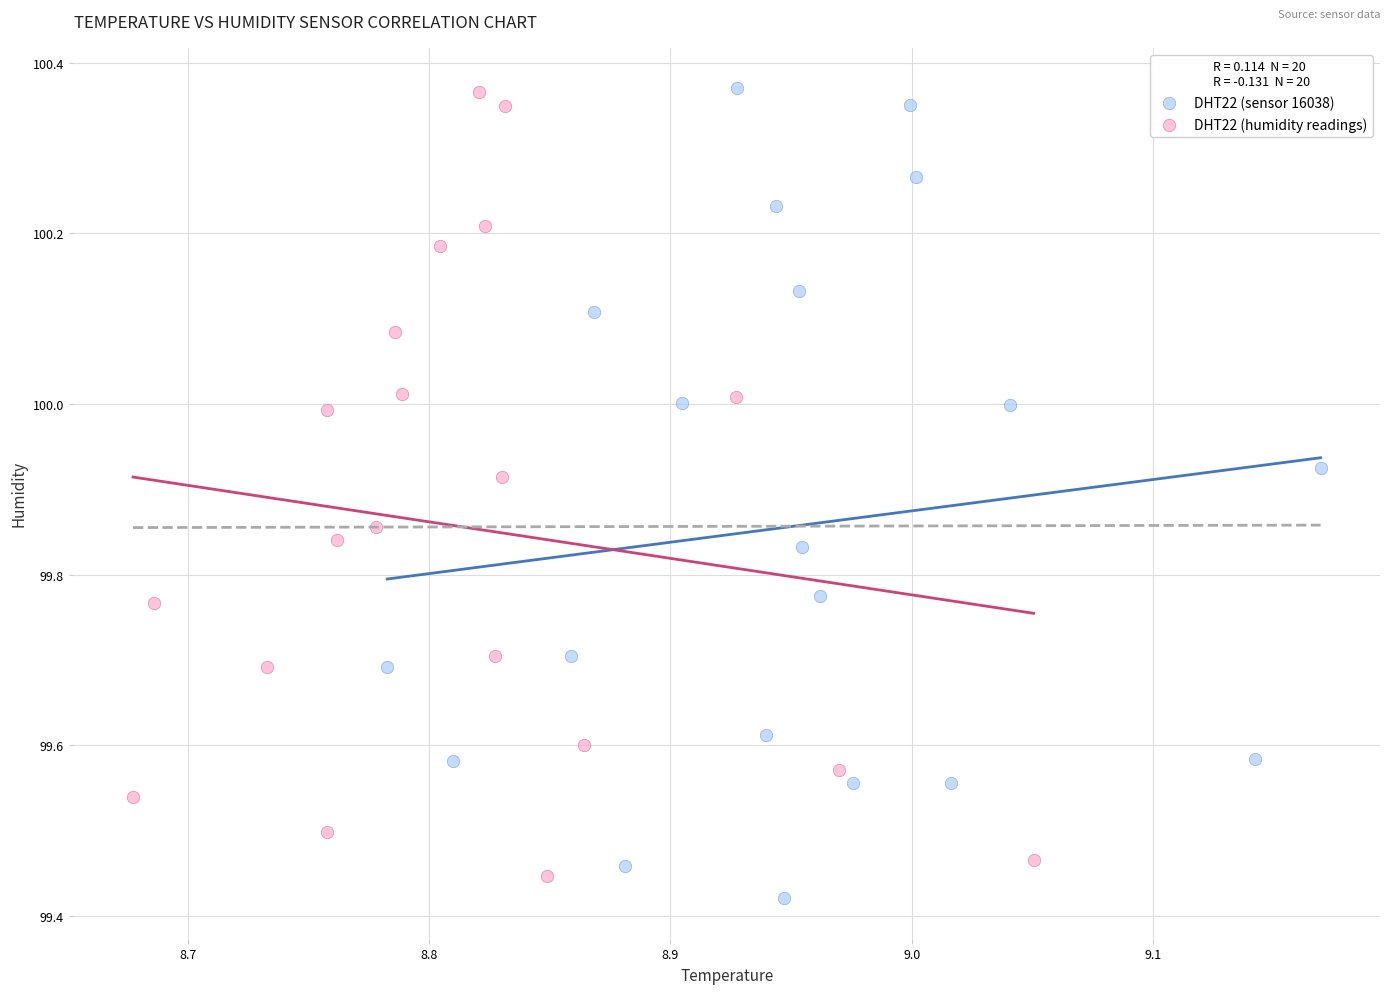

Which series reaches the minimum Y coordinate?

DHT22 (sensor 16038)